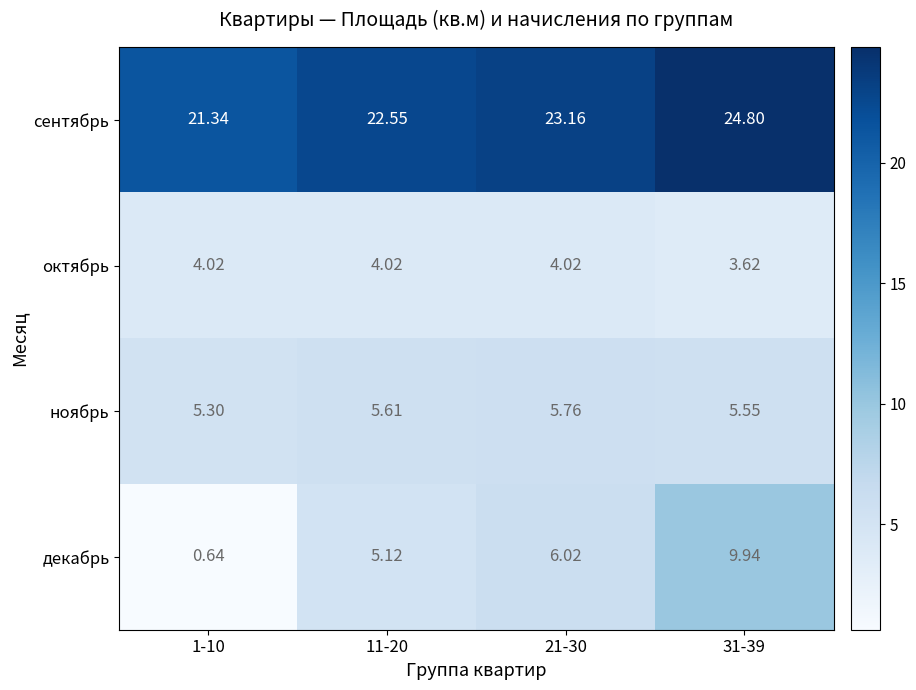

What is the total value across all series at 11-20?

37.3